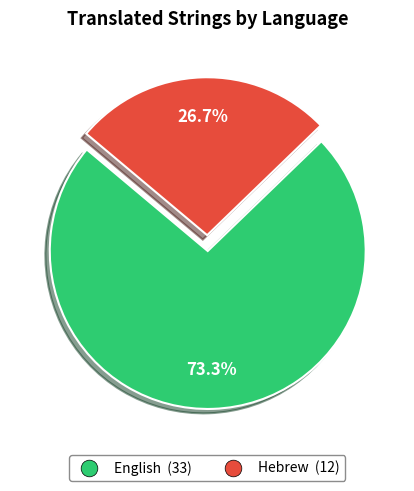

Which category has the biggest portion of the pie?

English